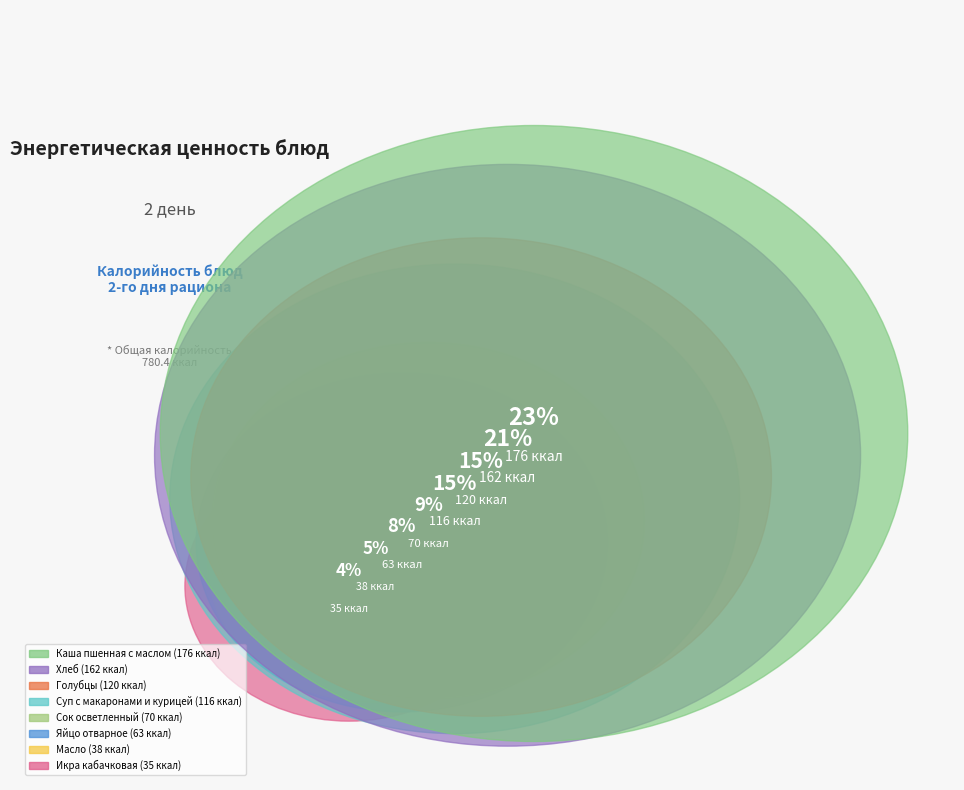

Which slice is the largest?

Каша пшенная
с маслом